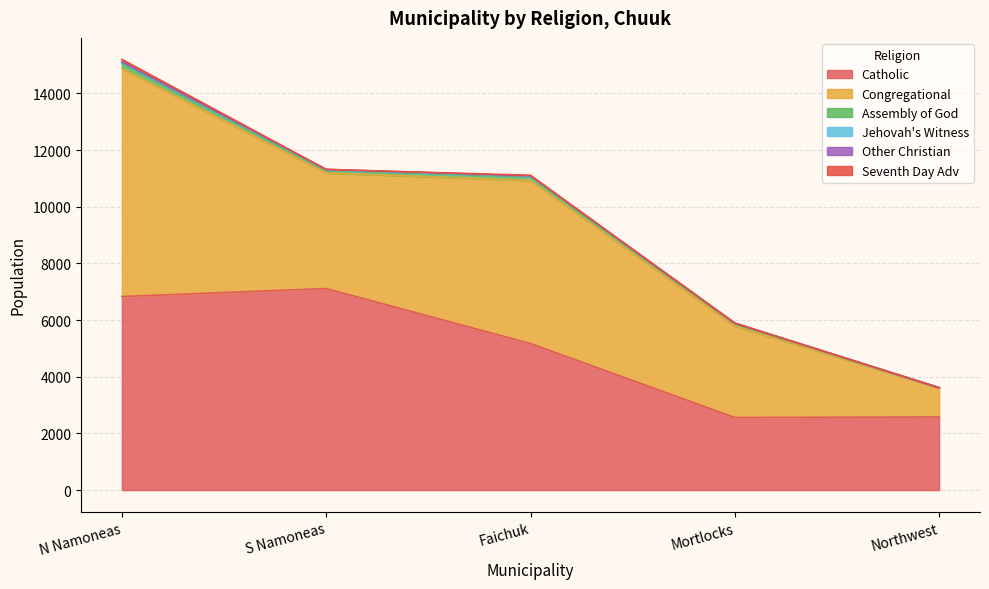

Which category has the highest value across all series?

N Namoneas